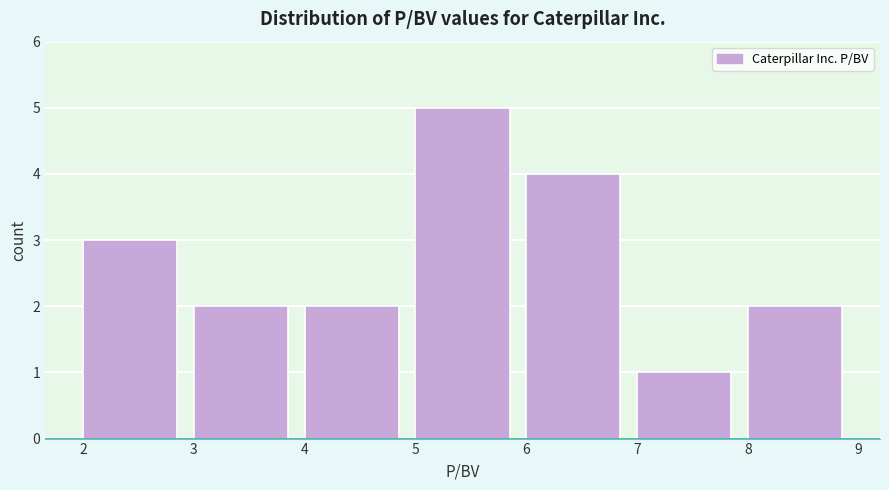

Reading left to right, transcribe this chart: for each bar, give the range it covers on the x-axis and its height. The values are not printed on the chart, so give them approximately, as read against the axis.

2 to 3: 3
3 to 4: 2
4 to 5: 2
5 to 6: 5
6 to 7: 4
7 to 8: 1
8 to 9: 2